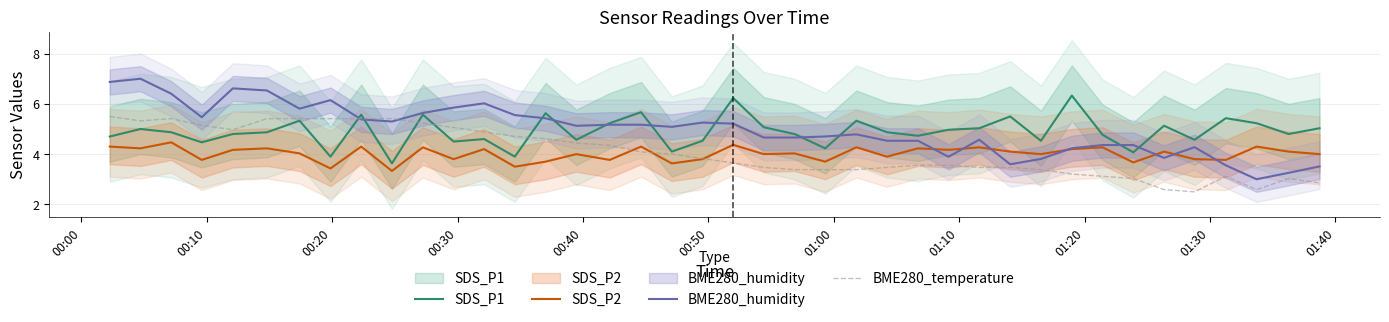

Which series has the largest range (max minus min)?

BME280_humidity